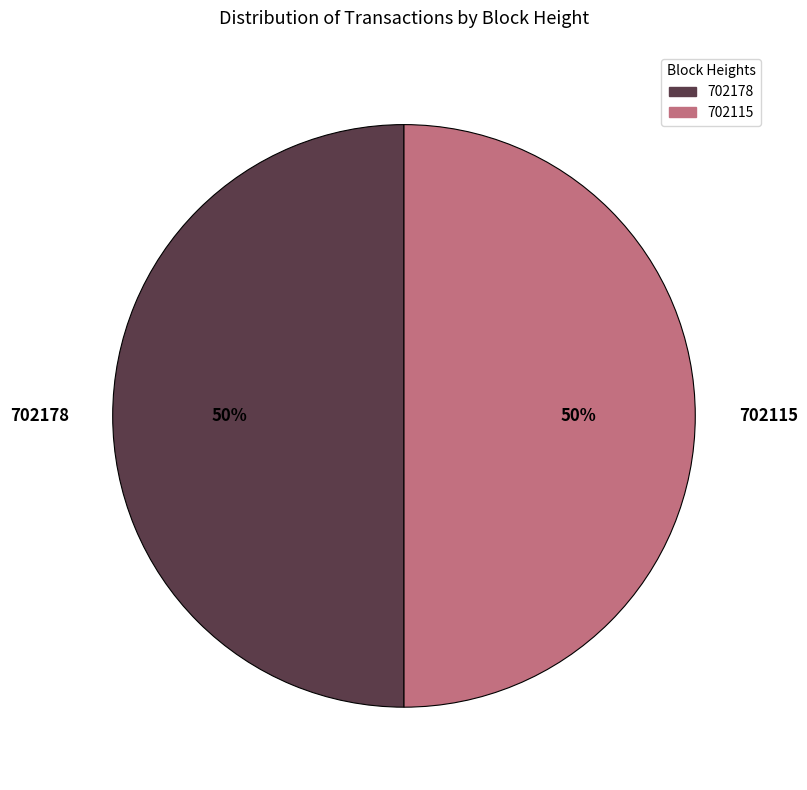

To the nearest percent, what is the average slice percentage?

50%